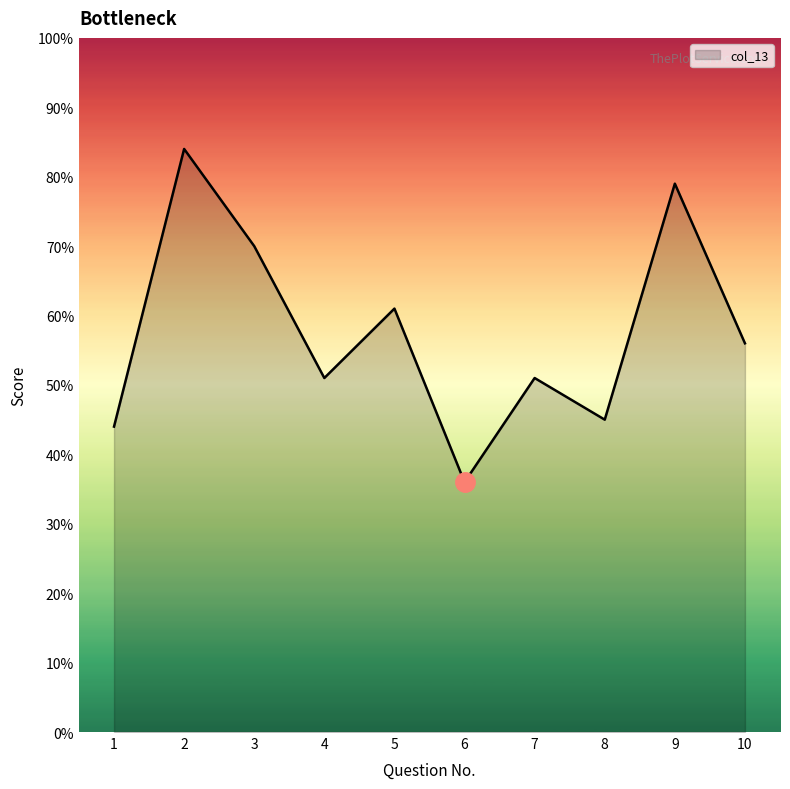

The value at 3 is 115. True or false?

False